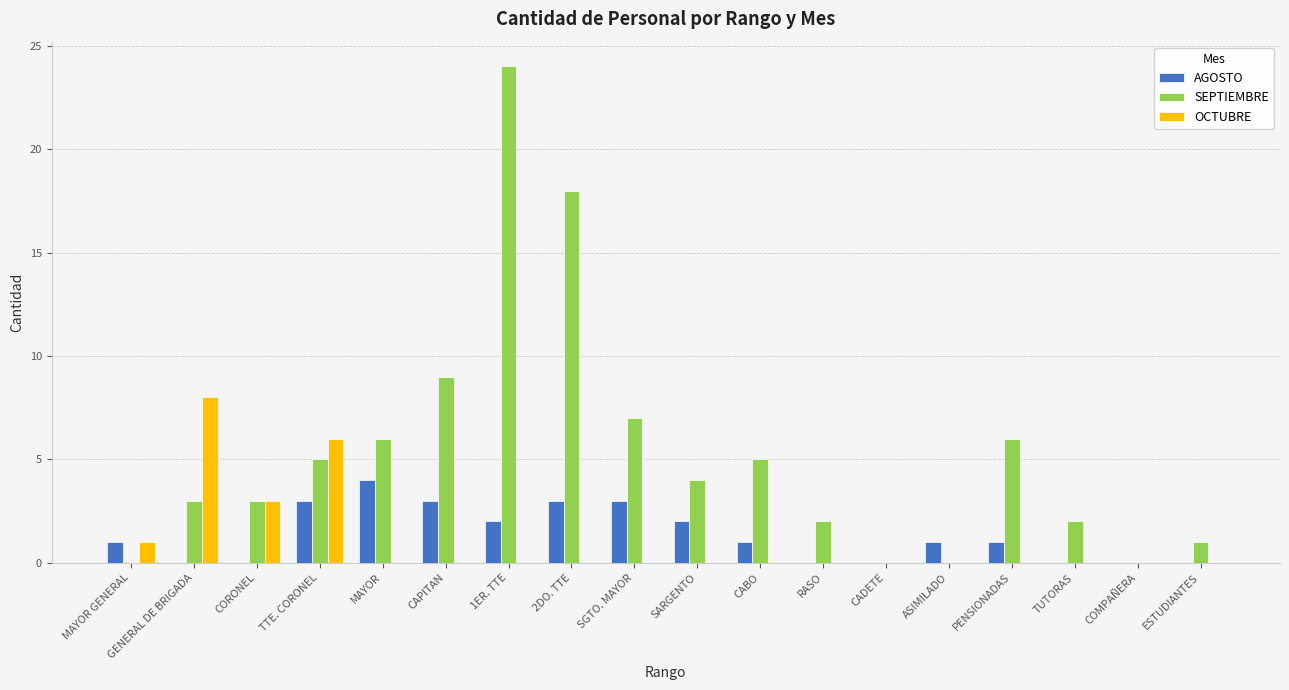

How many series are shown in this chart?

3